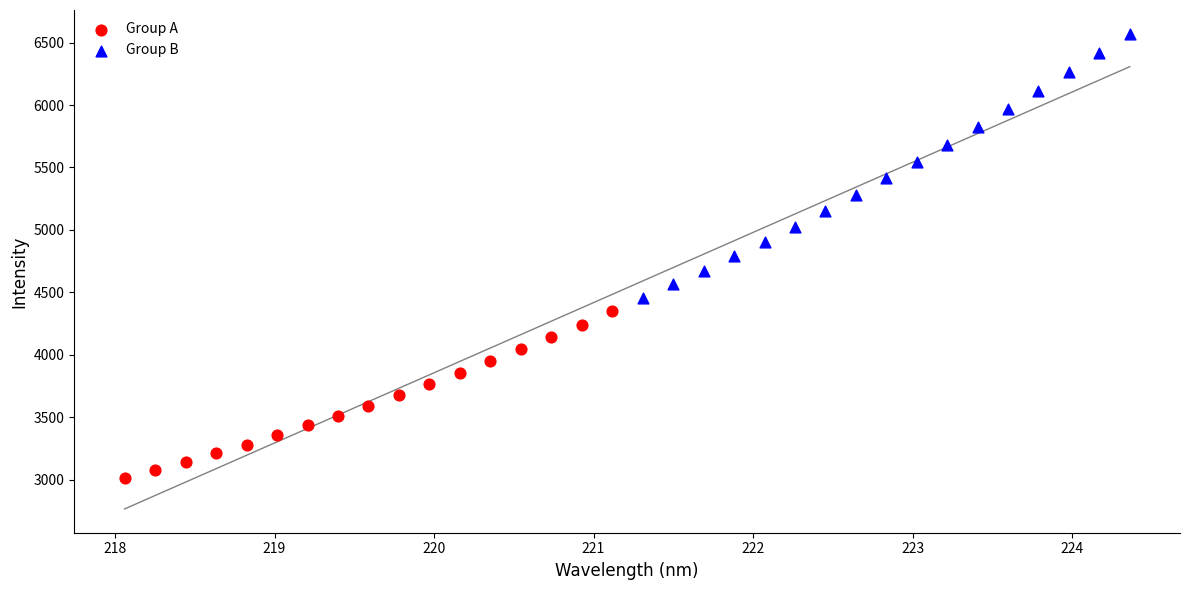

Which series reaches the maximum Y coordinate?

Group B